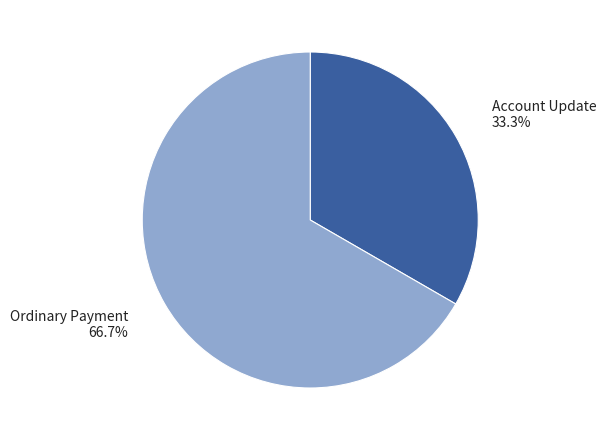

Is there a majority slice in this chart?

Yes